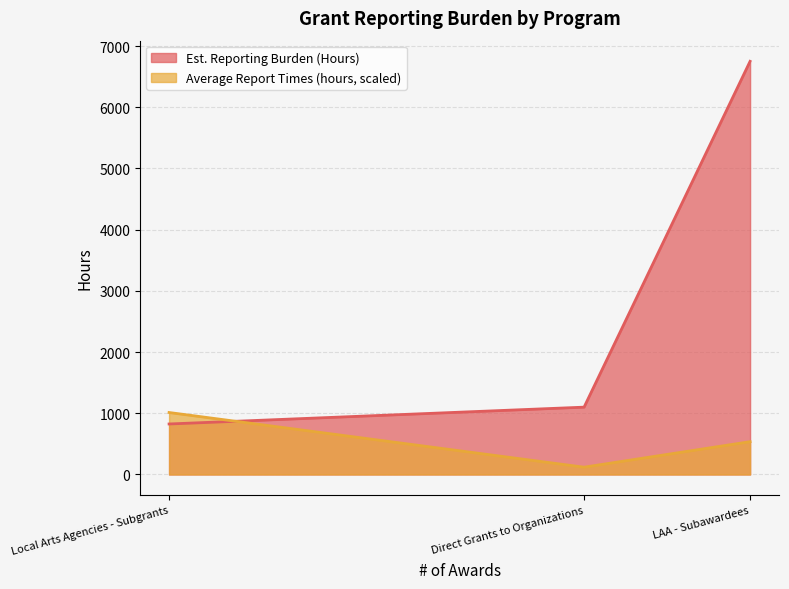

Is it true that Average Report Times (hours, scaled) equals 536.0 at LAA - Subawardees?

True